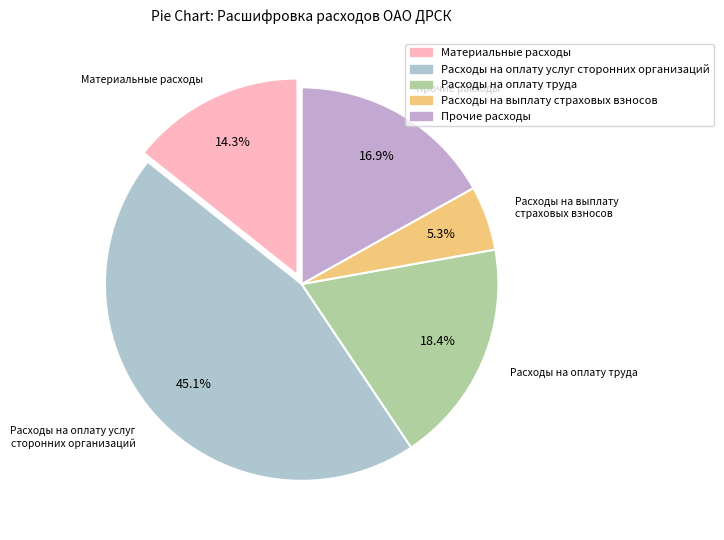

To the nearest percent, what is the average slice percentage?

20%